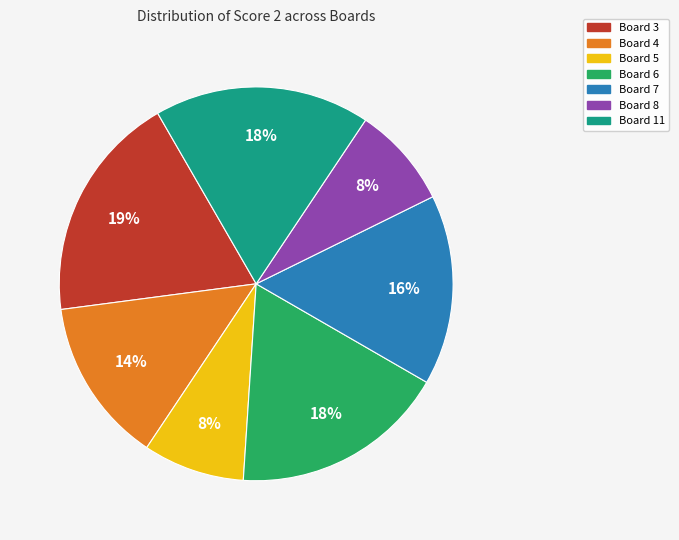

How many segments does this pie chart have?

7